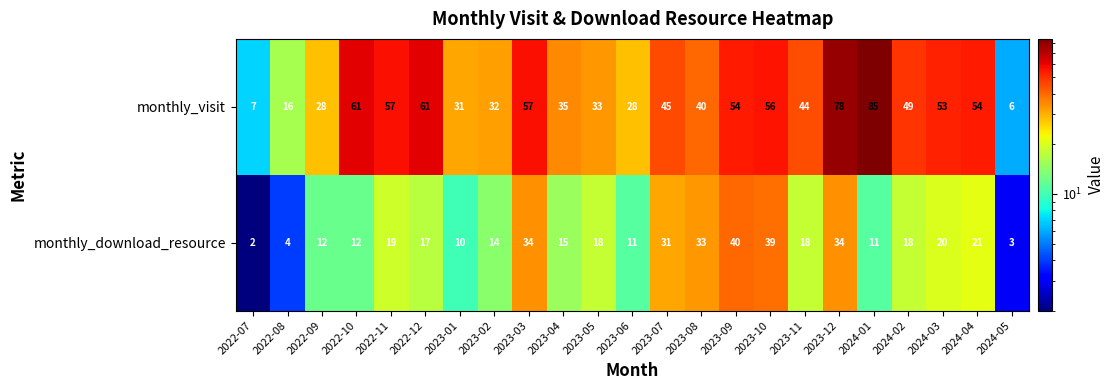

How many categories are shown in the chart?

23